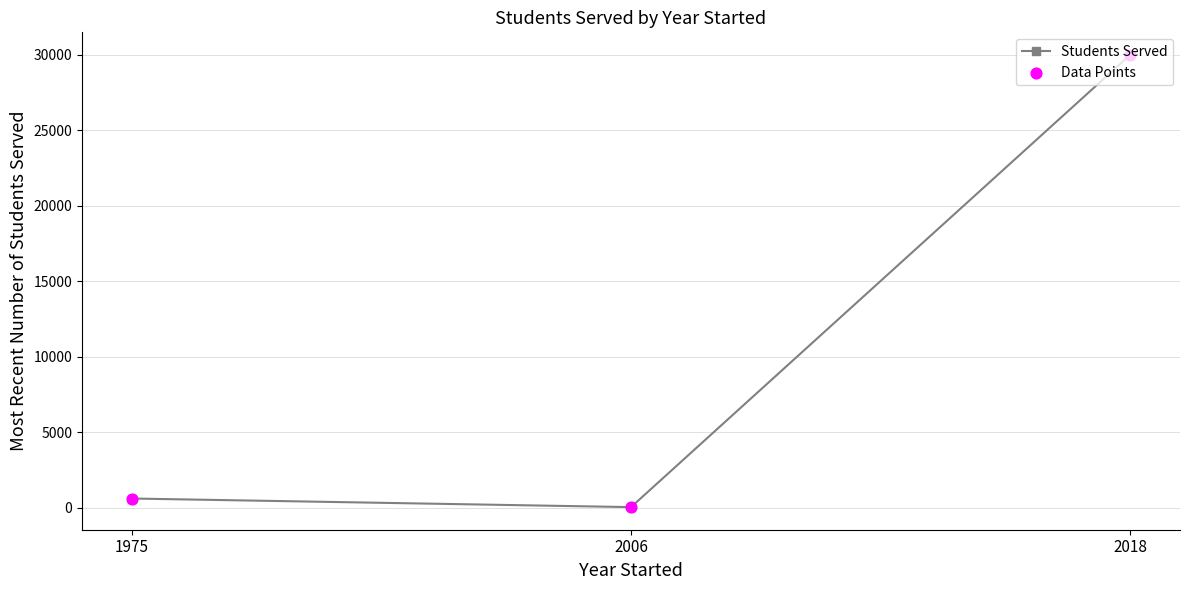

The chart shows a value of 18872 at 2018. True or false?

False